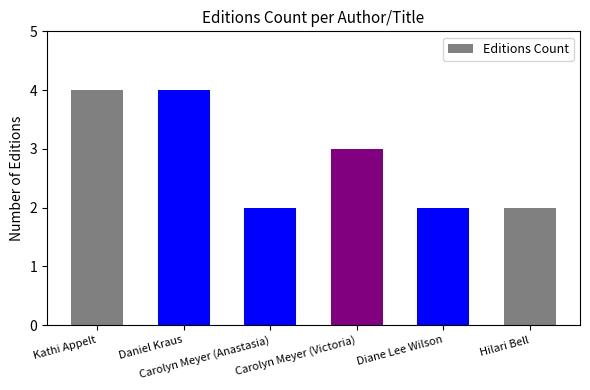

Reading right to left, list all the values displayed in this chart.

2	2	3	2	4	4